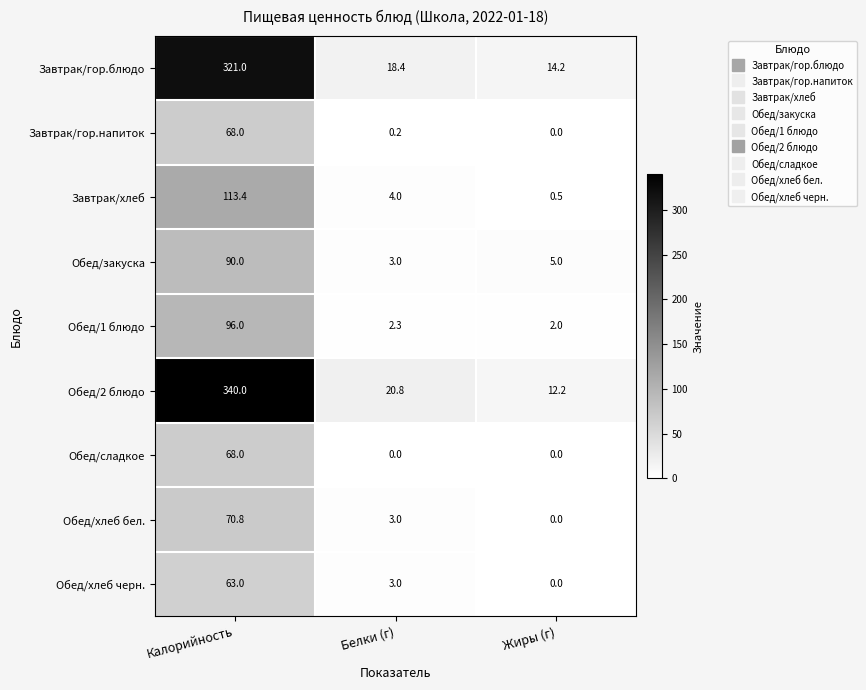

What is the difference between the maximum and minimum values in the Обед/1 блюдо series?

94.0